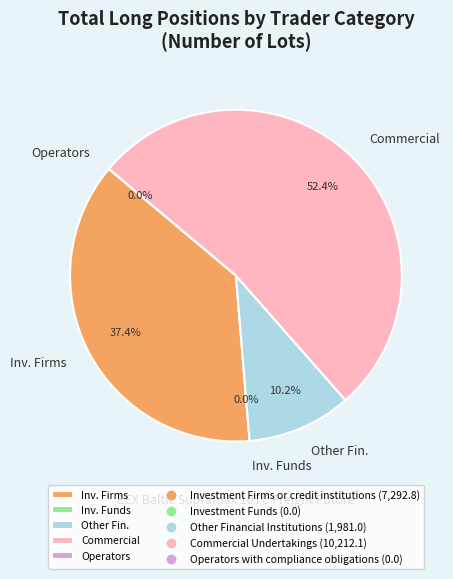

What percentage is the Investment Firms or credit institutions slice, to the nearest percent?

37%